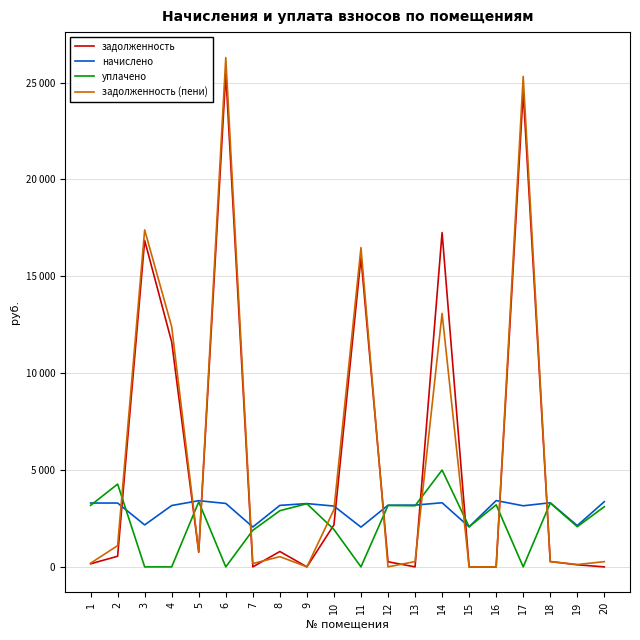

What is the average value of the уплачено series?

2293.3